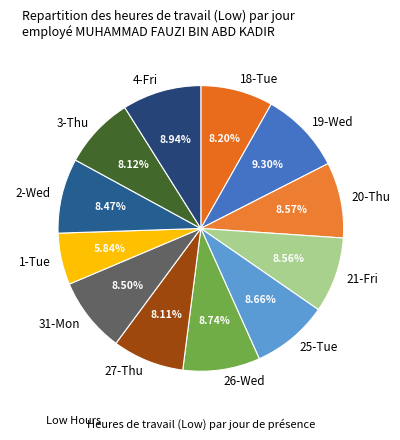

Approximately how many times larger is the value at 27-Thu compared to 31-Mon?

1.0